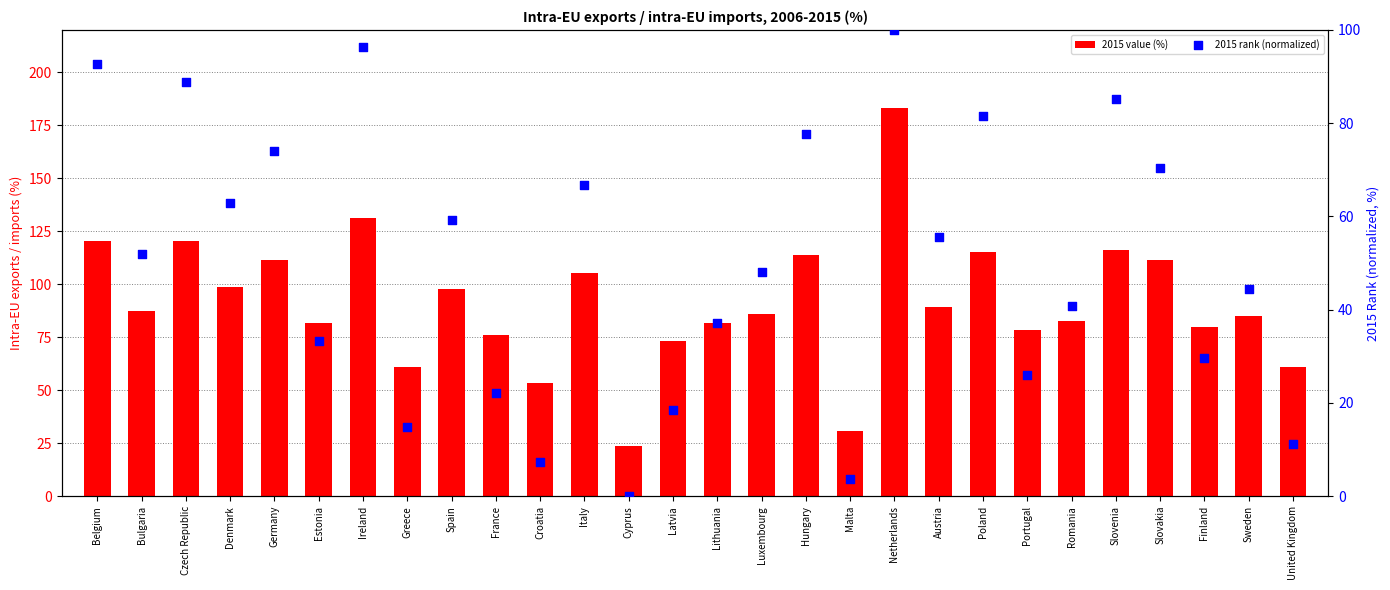

Which series has the widest spread of Y values?

2015 value (%)